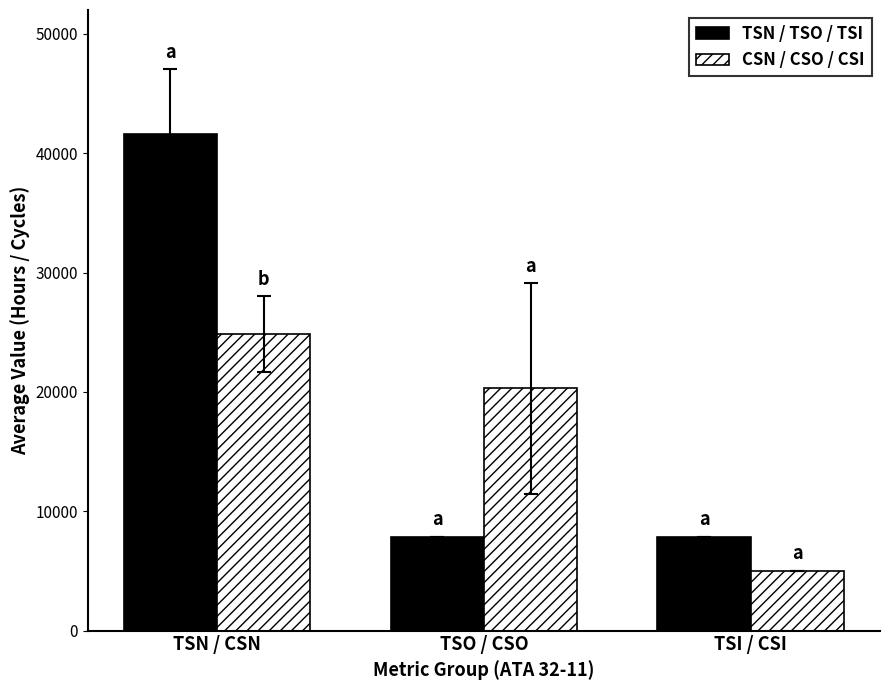

The CSN / CSO / CSI series shows 44105.4 at TSN / CSN. True or false?

False